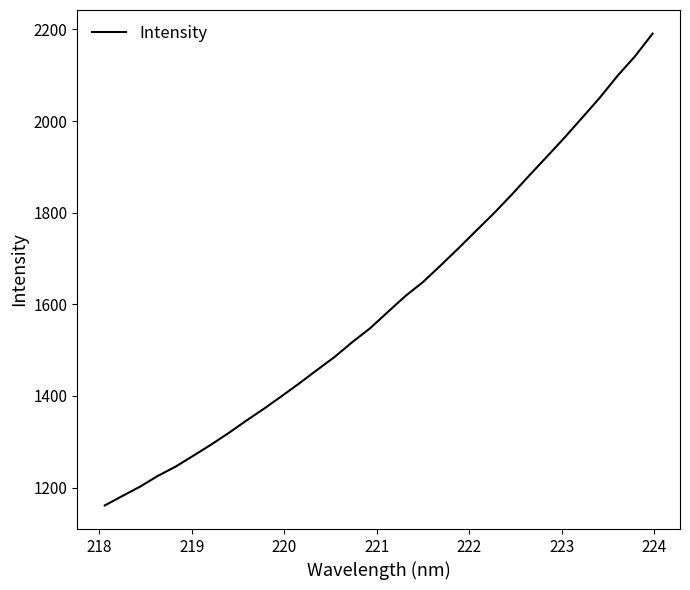

Is this an area chart (filled region under the line)?

No